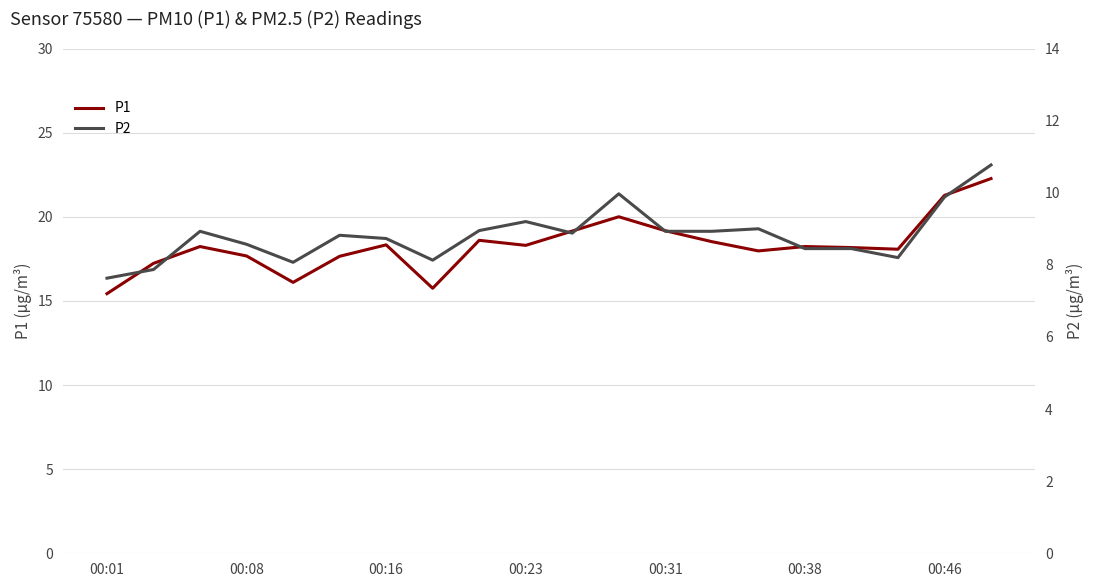

Is it true that P1 equals 18.3 at 00:16?

True